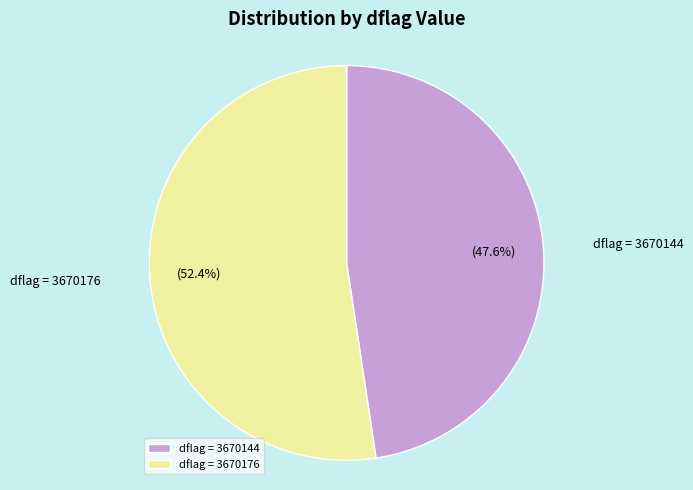

Rank the categories by value from highest to lowest.

dflag = 3670176, dflag = 3670144